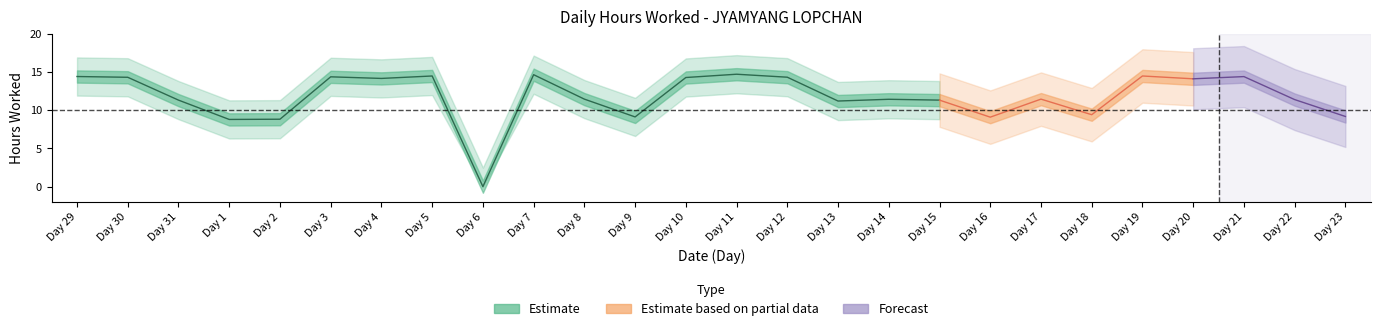

Which label corresponds to the largest value in the chart?

11